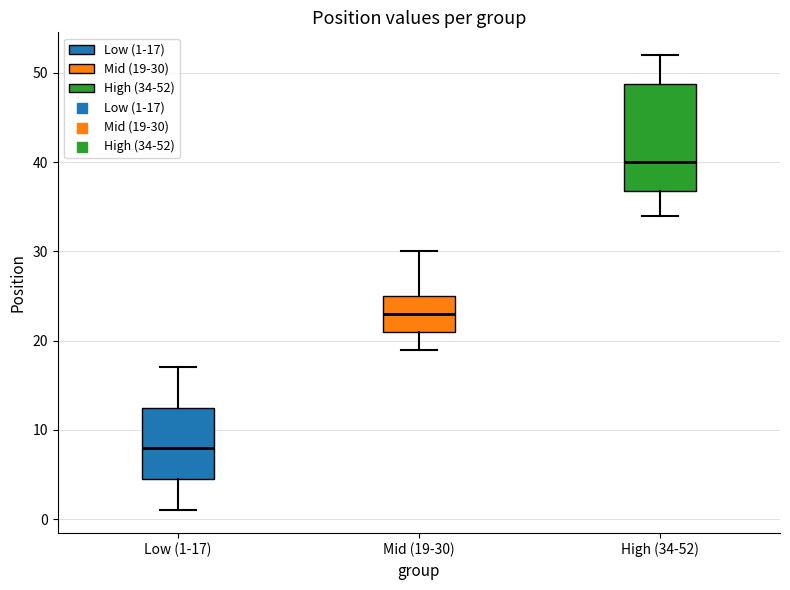

Reading left to right, read every box against the y-axis: the position of its median line, the range the box covers, and the ends of its whiskers. The values are not printed on the chart, so give them approximately, as read against the axis.

Low (1-17): median 8, box 5 to 13, whiskers 1 to 17
Mid (19-30): median 23, box 21 to 25, whiskers 19 to 30
High (34-52): median 40, box 37 to 49, whiskers 34 to 52